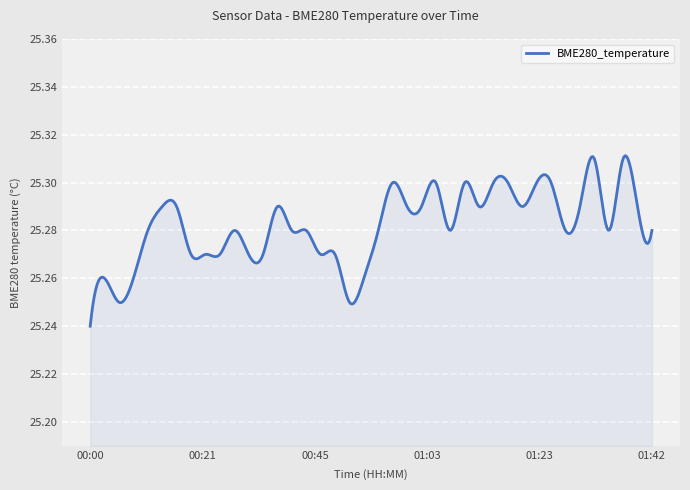

What is the average value?

25.3